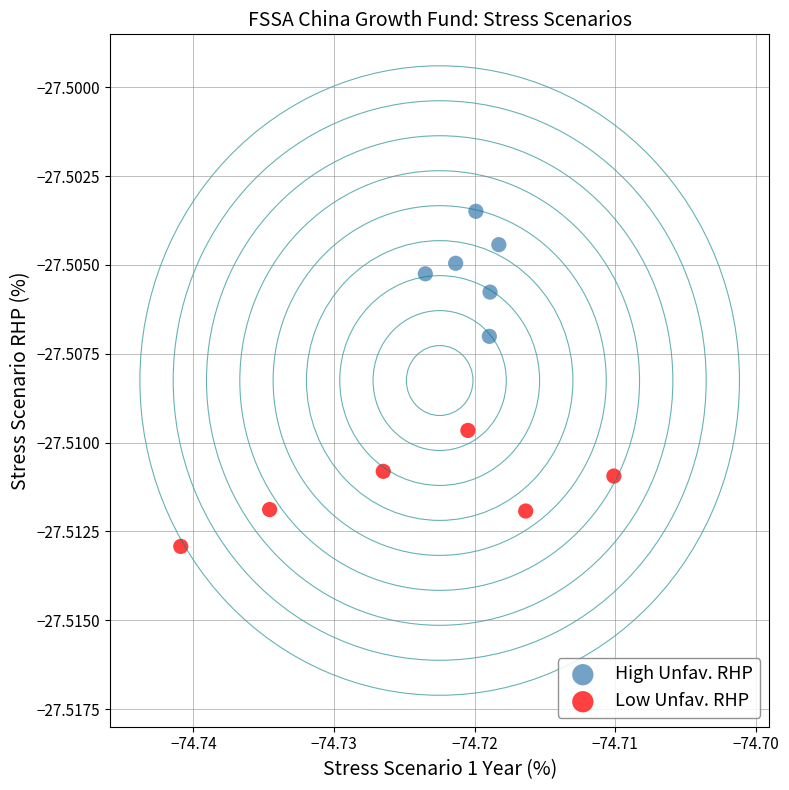

Which series contains the lowest Y value?

Low Unfav. RHP